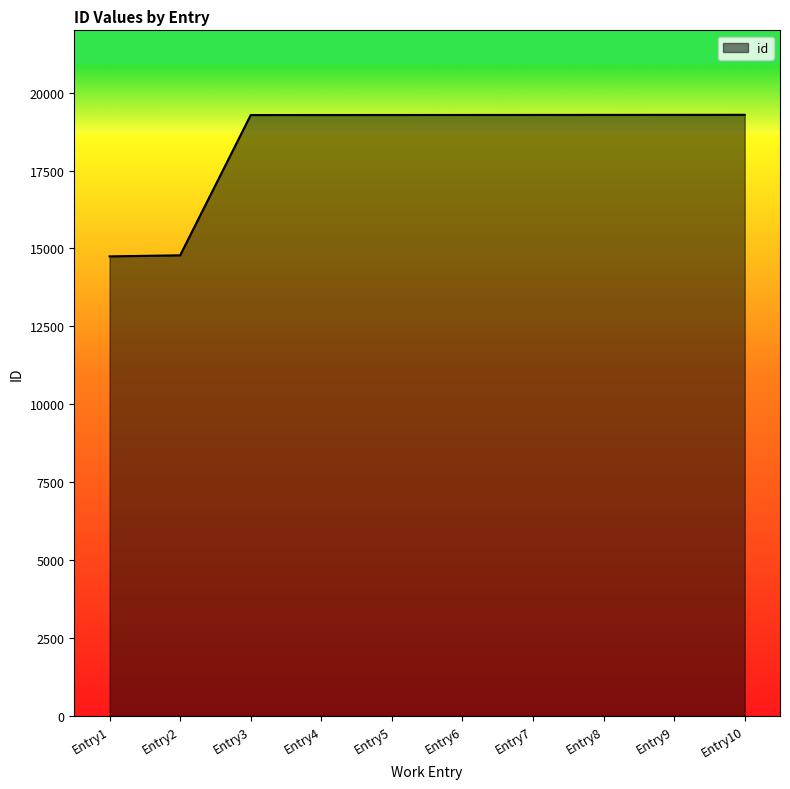

What is the maximum value shown in the chart?

19289